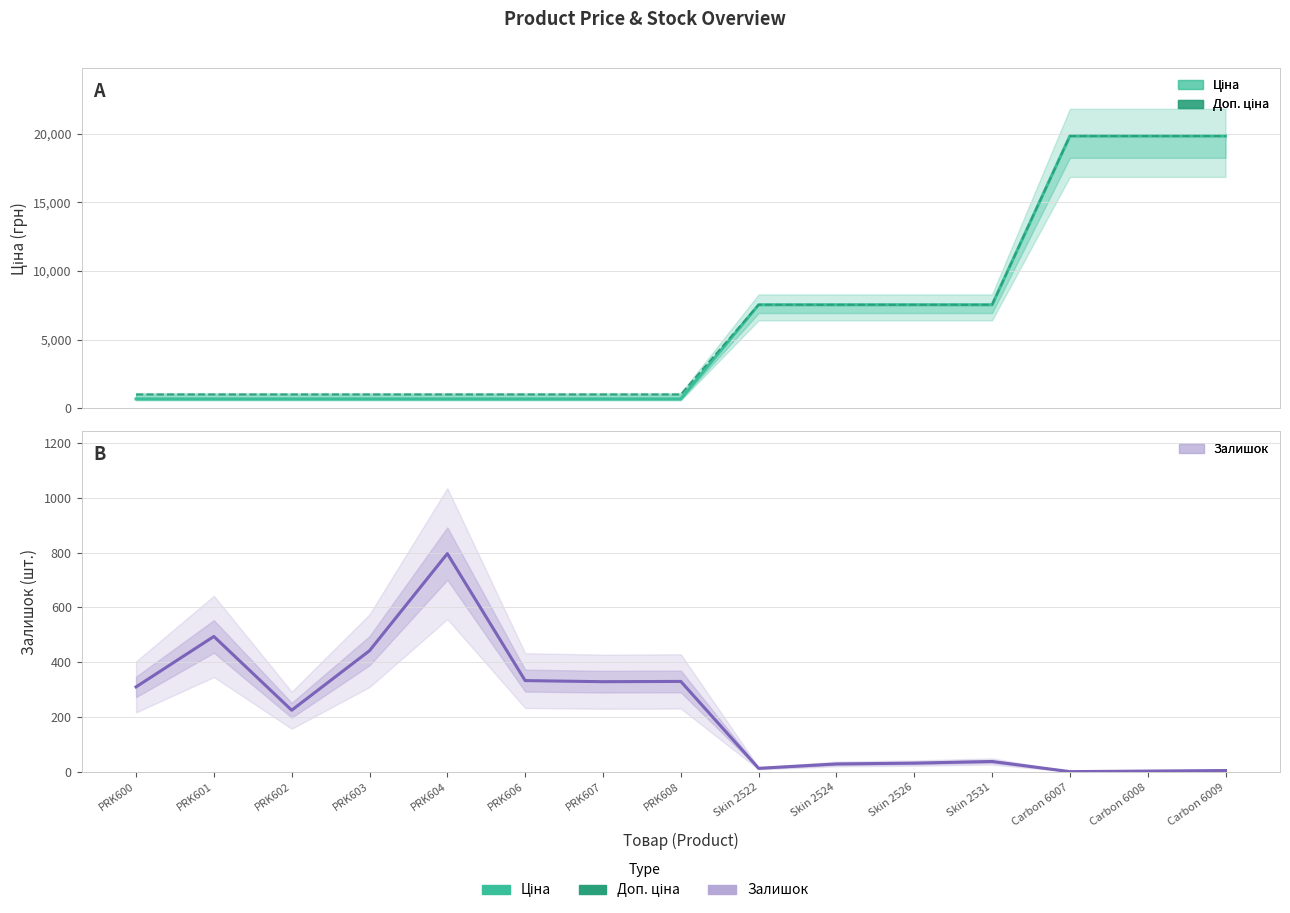

At which category does the chart reach its minimum across all series?

Carbon 6007